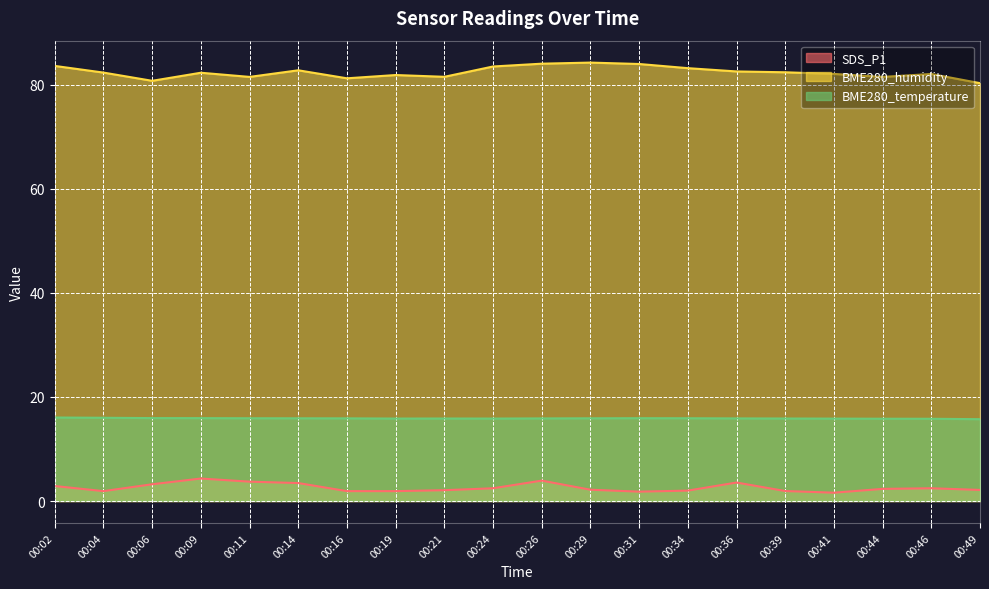

Where is SDS_P1 nearest to the value 2?

00:34